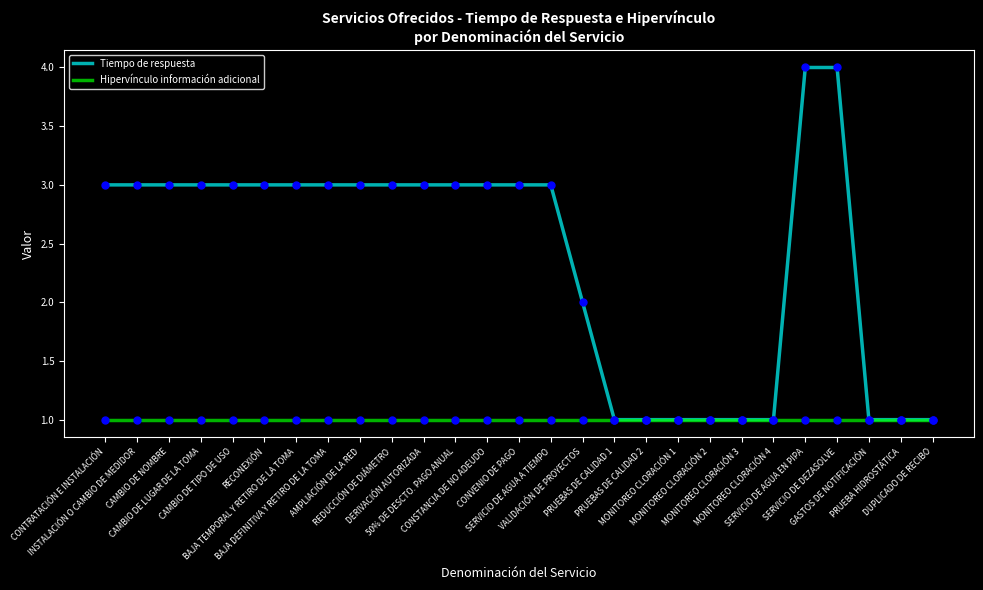

Which series has the widest spread of values?

Tiempo de respuesta